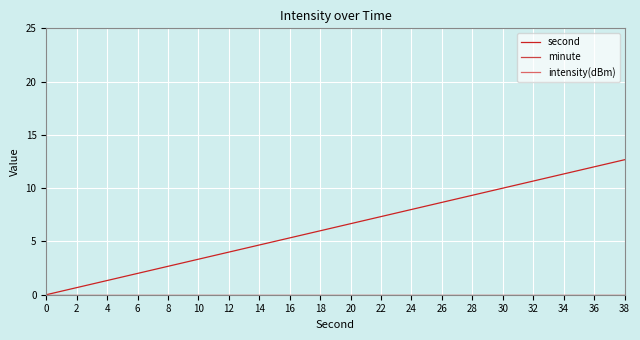

Does the chart have visible grid lines?

Yes